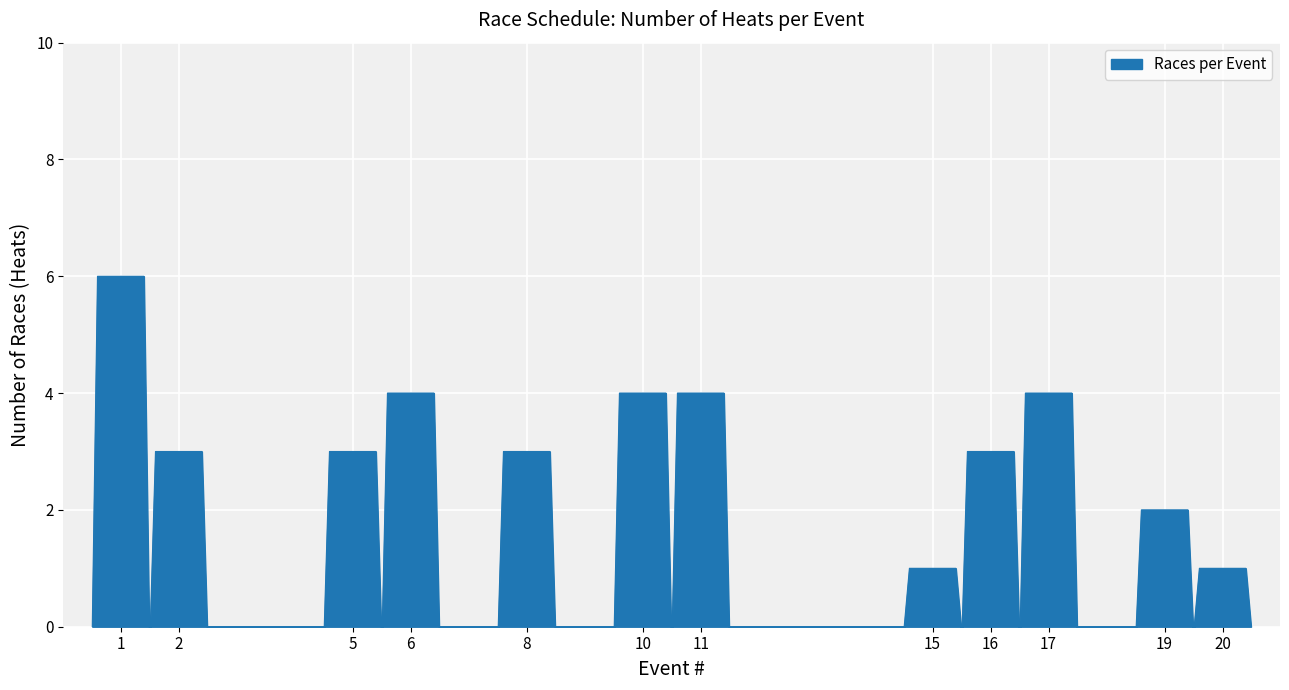

What is the greatest value displayed?

6